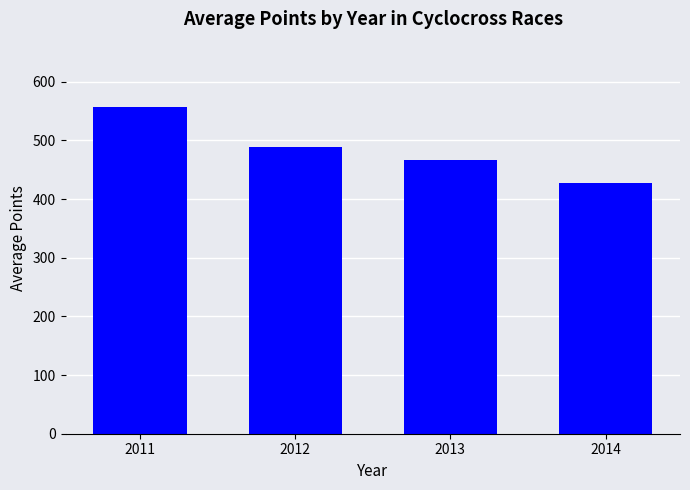

List the labels in order of value, smallest first.

2014, 2013, 2012, 2011